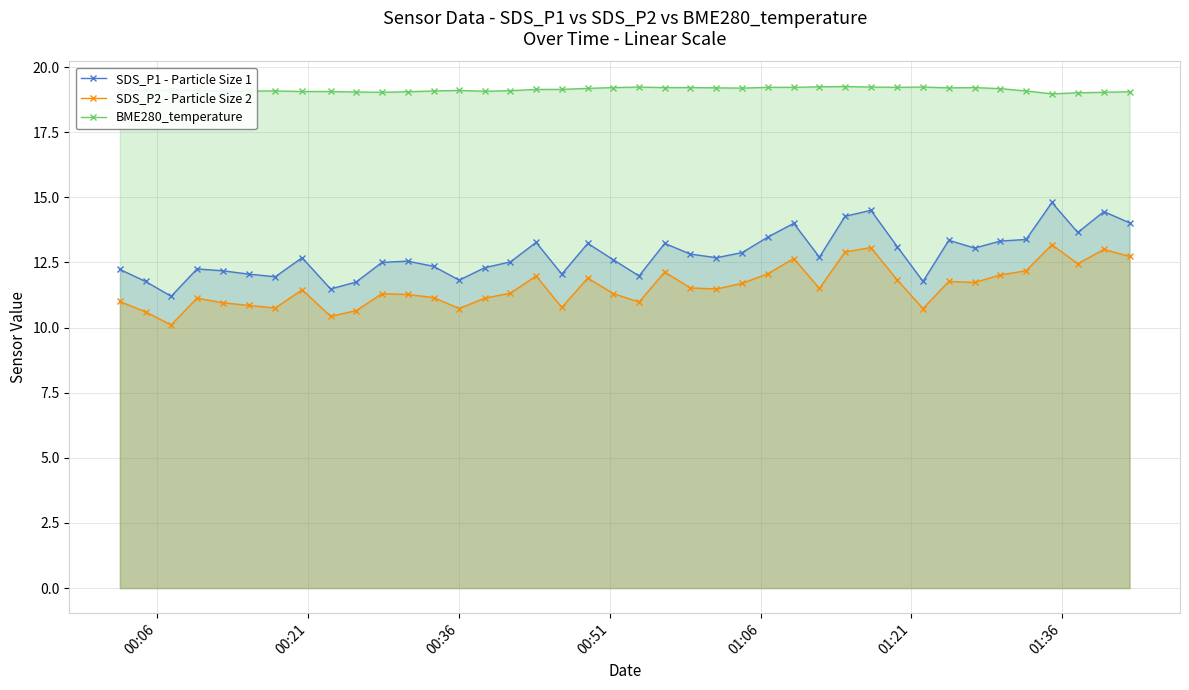

What is the difference between the maximum and minimum values in the SDS_P1 - Particle Size 1 series?

3.6